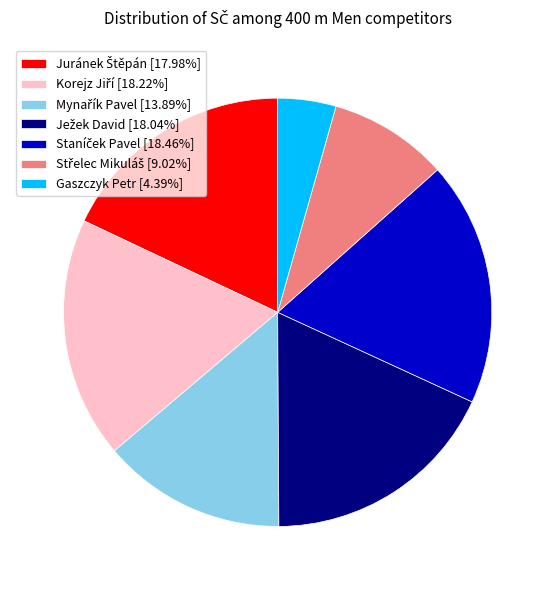

Does Gaszczyk Petr [4.39%] represent more than half of the total?

No